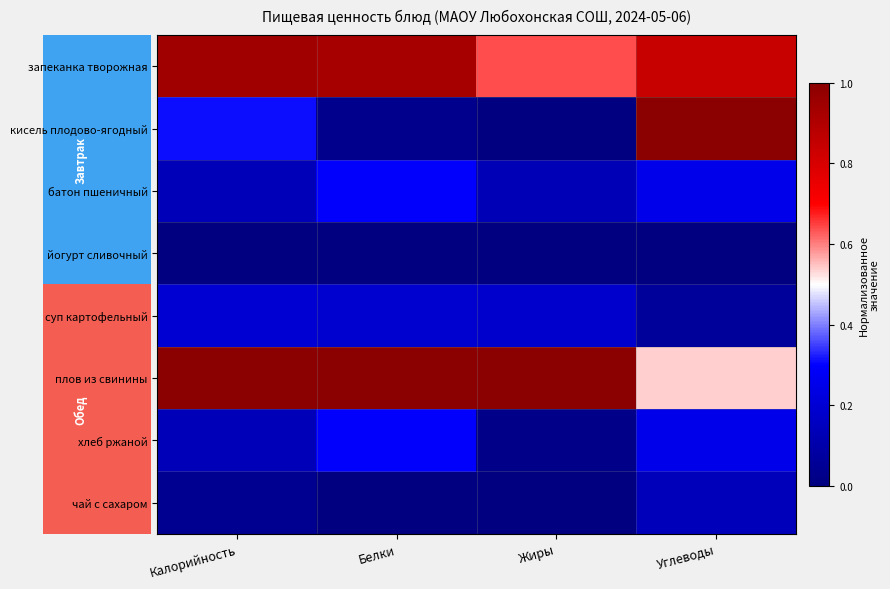

What is the greatest value displayed?

1.0